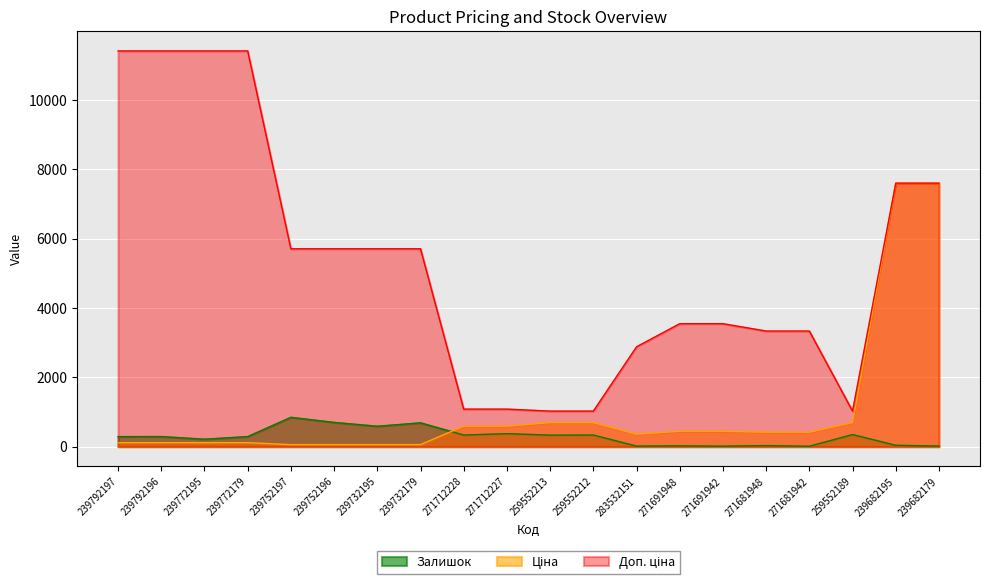

What is the difference between the Доп. ціна values at 259552213 and 239792196?

10385.4